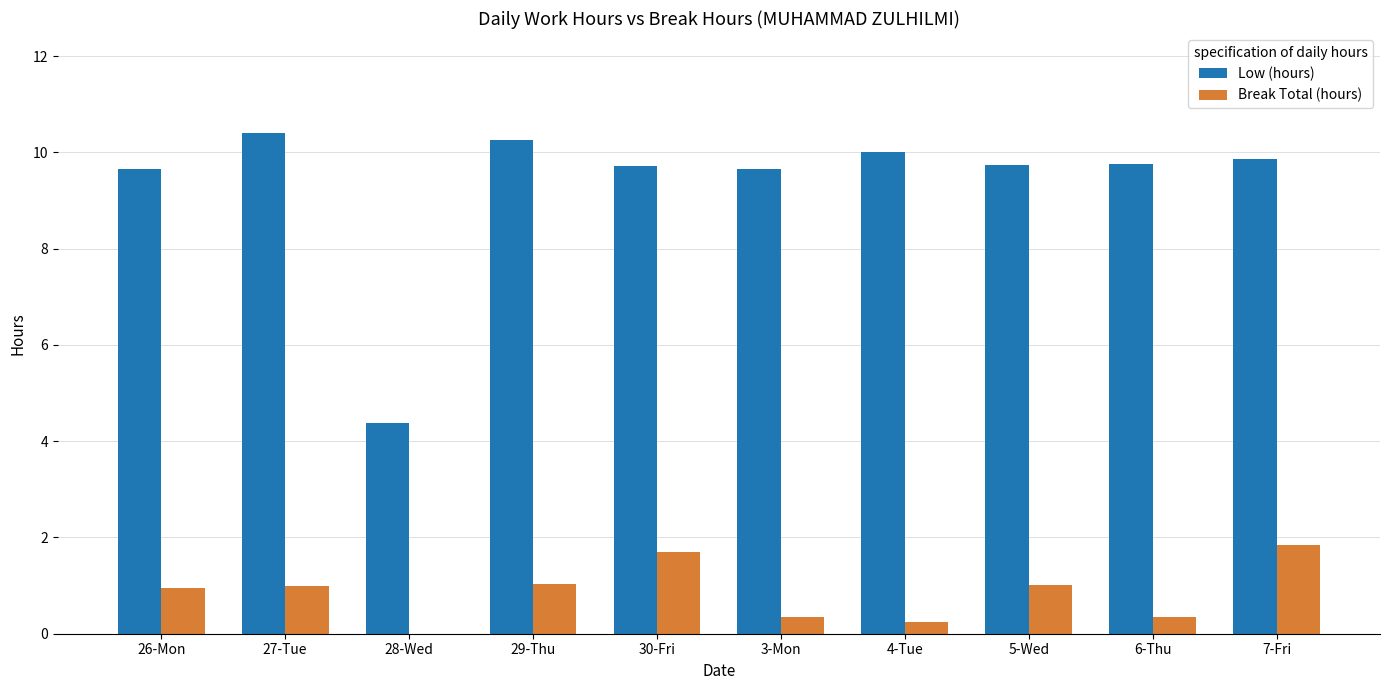

What value does the Low (hours) series have at 27-Tue?

10.4